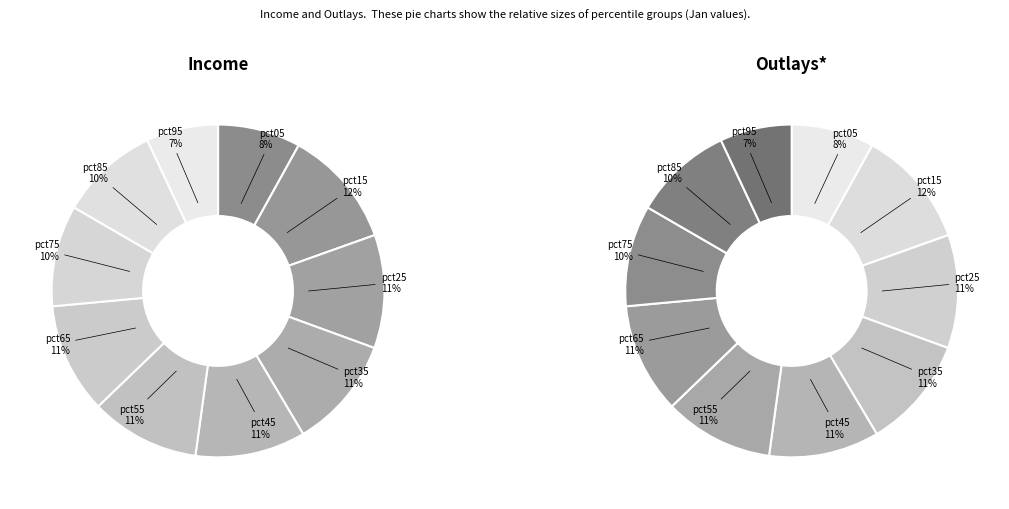

How many segments does this pie chart have?

10